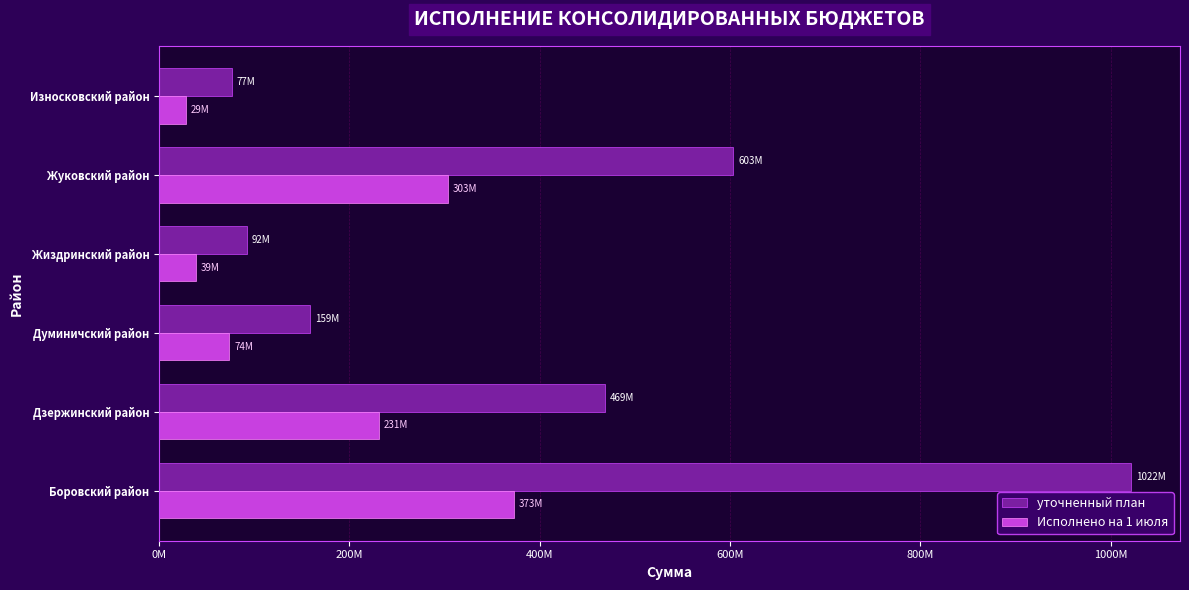

What are all the series names shown in the legend?

уточненный план, Исполнено на 1 июля